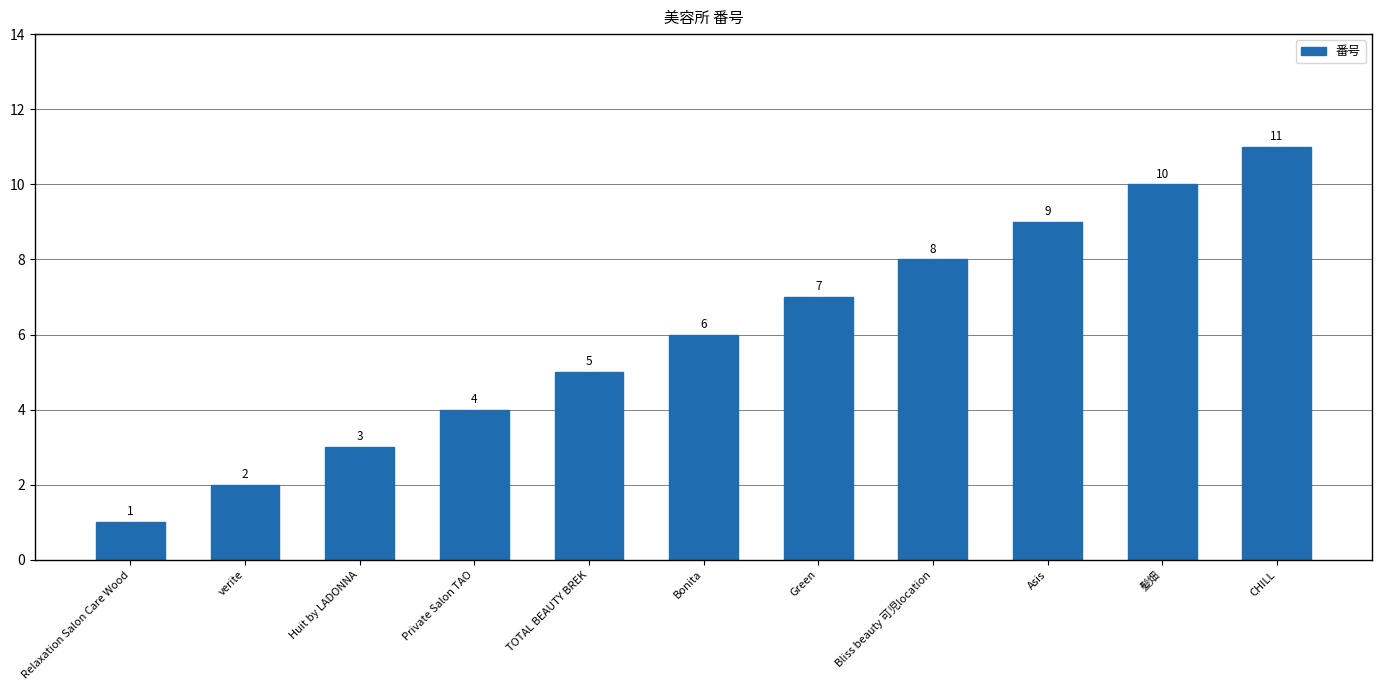

What is the approximate value at Asis, to the nearest 10?

10